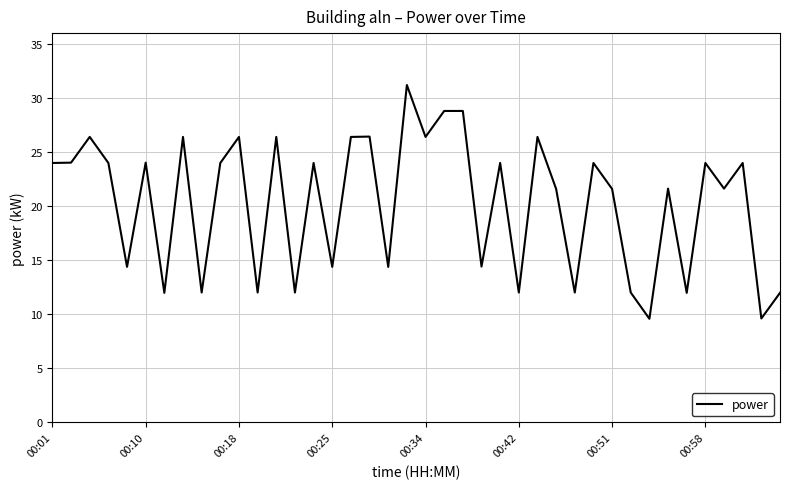

What is the difference between the maximum and minimum values?

21.6